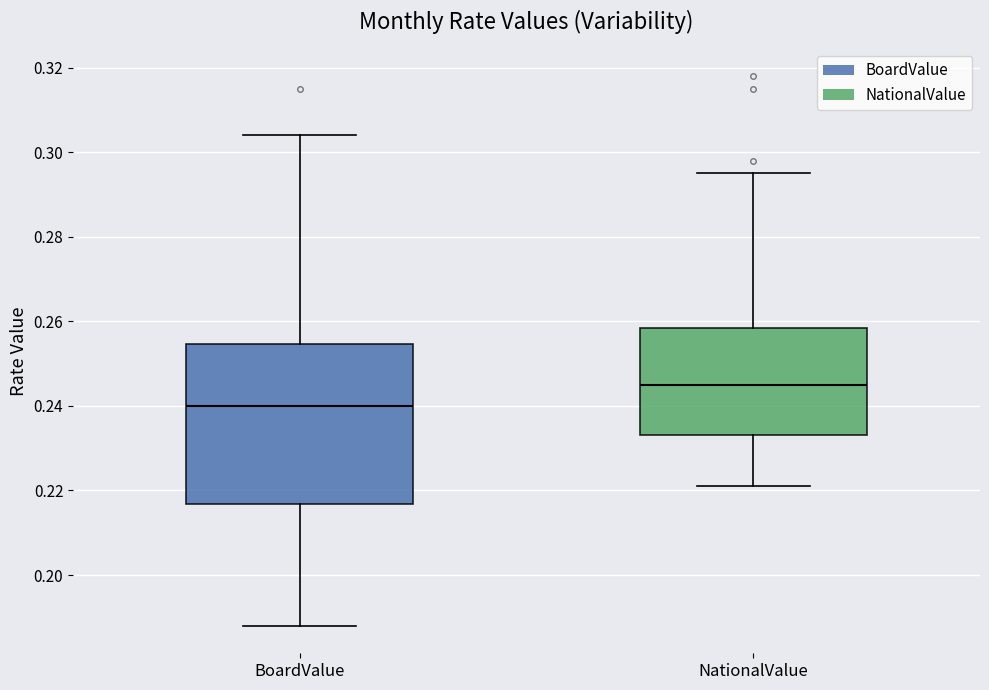

Reading left to right, transcribe this box plot: for each box, give where its median line is, the range the box spans, and where its two whiskers end, as read against the y-axis. The values are not printed on the chart, so give them approximately, as read against the axis.

BoardValue: median 0.240, box 0.216 to 0.254, whiskers 0.188 to 0.304
NationalValue: median 0.246, box 0.234 to 0.258, whiskers 0.222 to 0.296